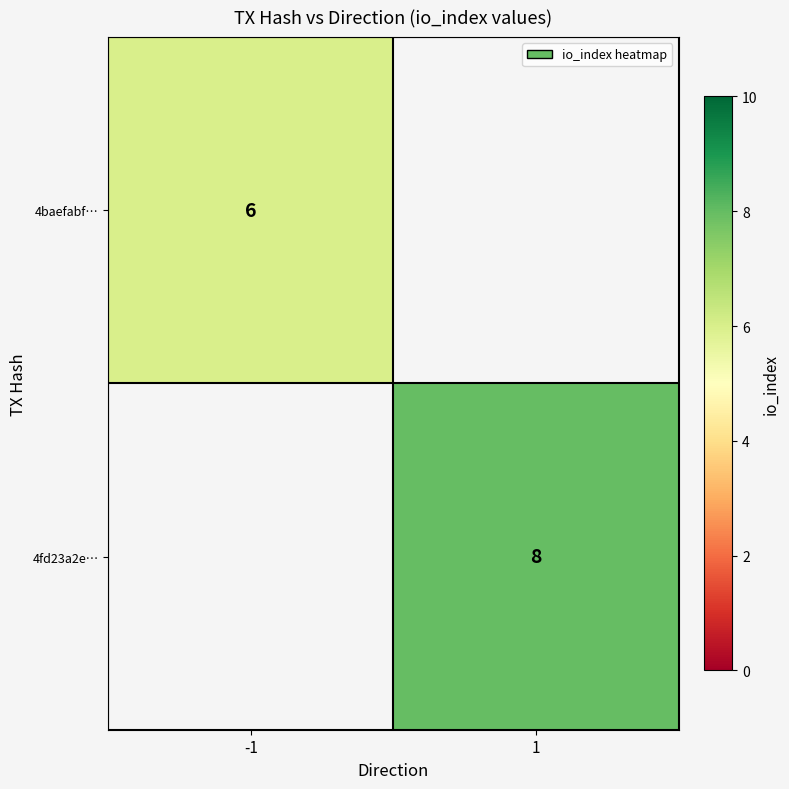

How many categories are shown in the chart?

2